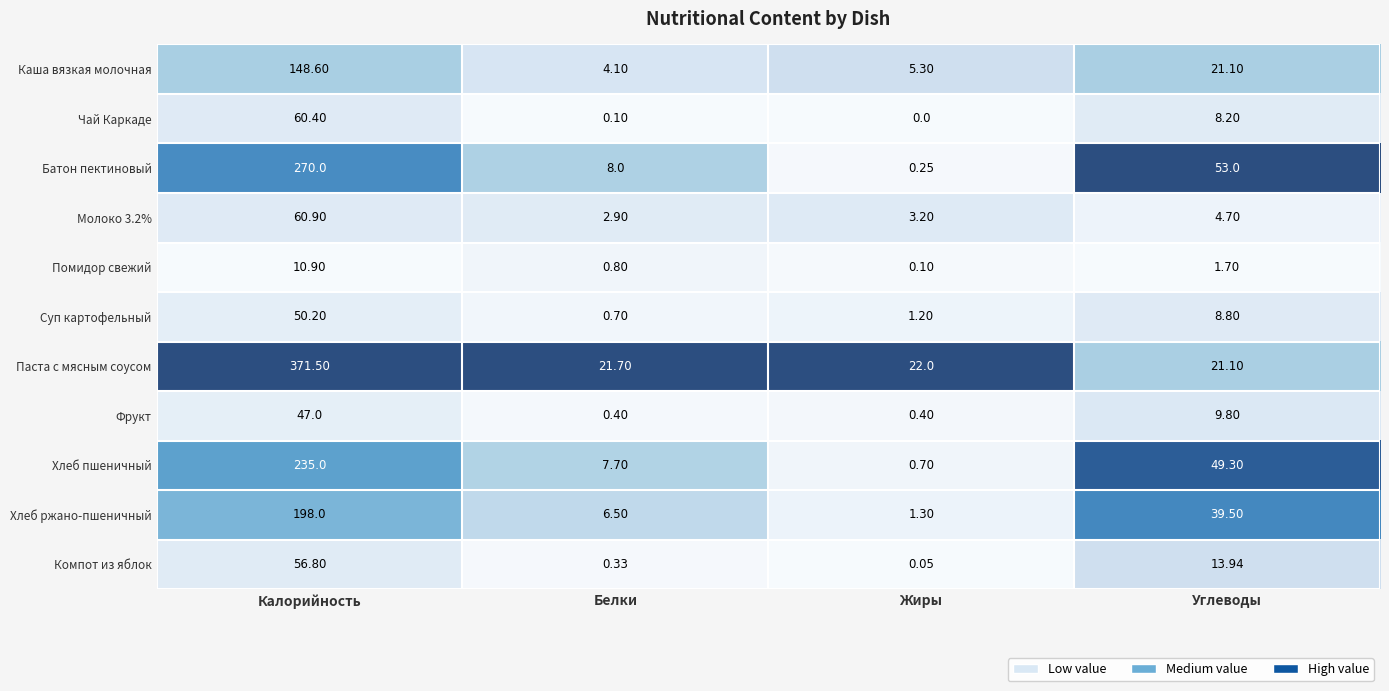

Is the value of Фрукт at Белки greater than the value of Помидор свежий at Жиры?

Yes